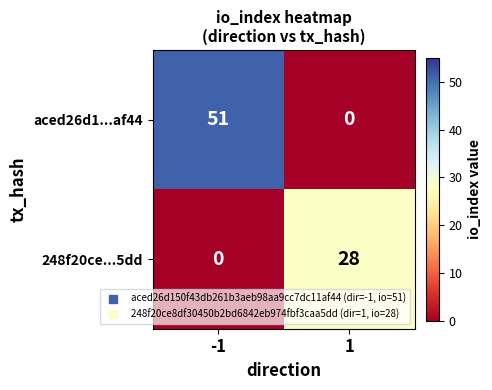

At which category does the chart reach its peak across all series?

-1